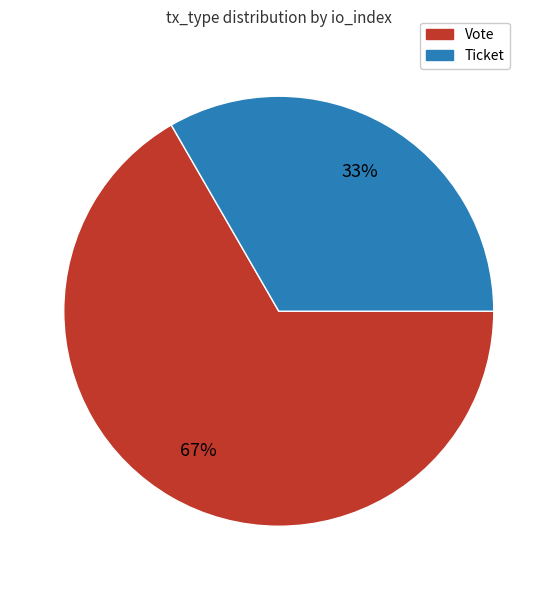

To the nearest percent, what is the average slice percentage?

50%